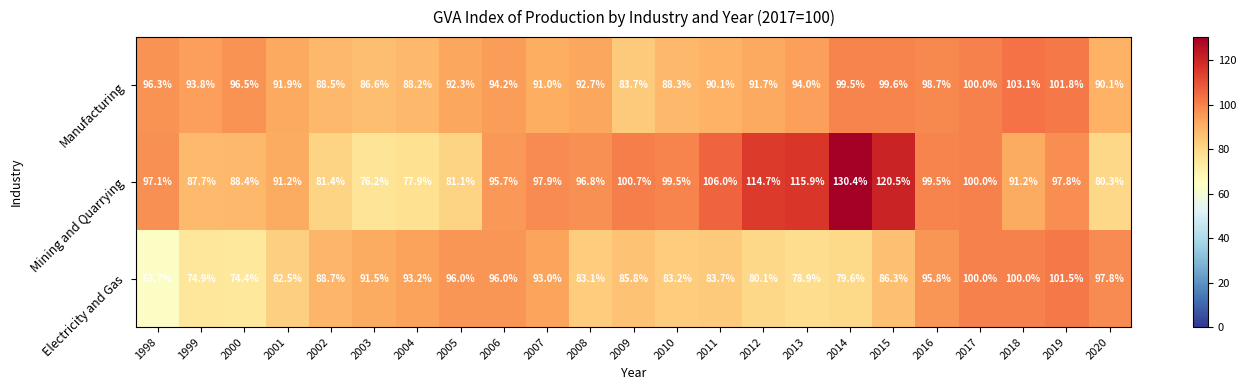

The value of Manufacturing at 2012 is 91.7. True or false?

True